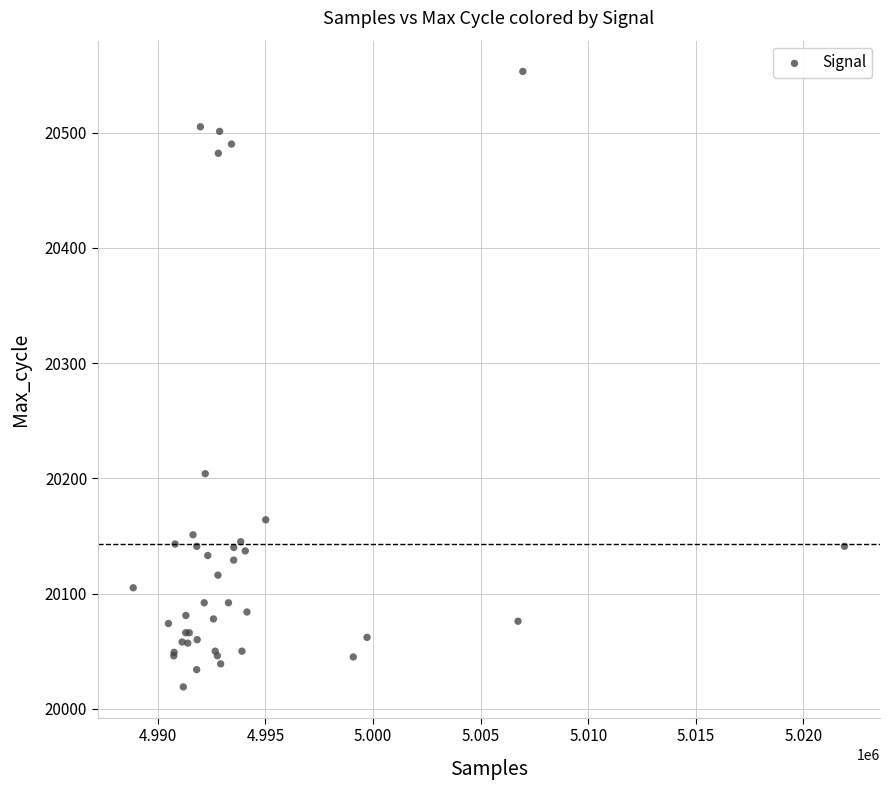

What Y value in the scatter plot is closest to 20286?

20204